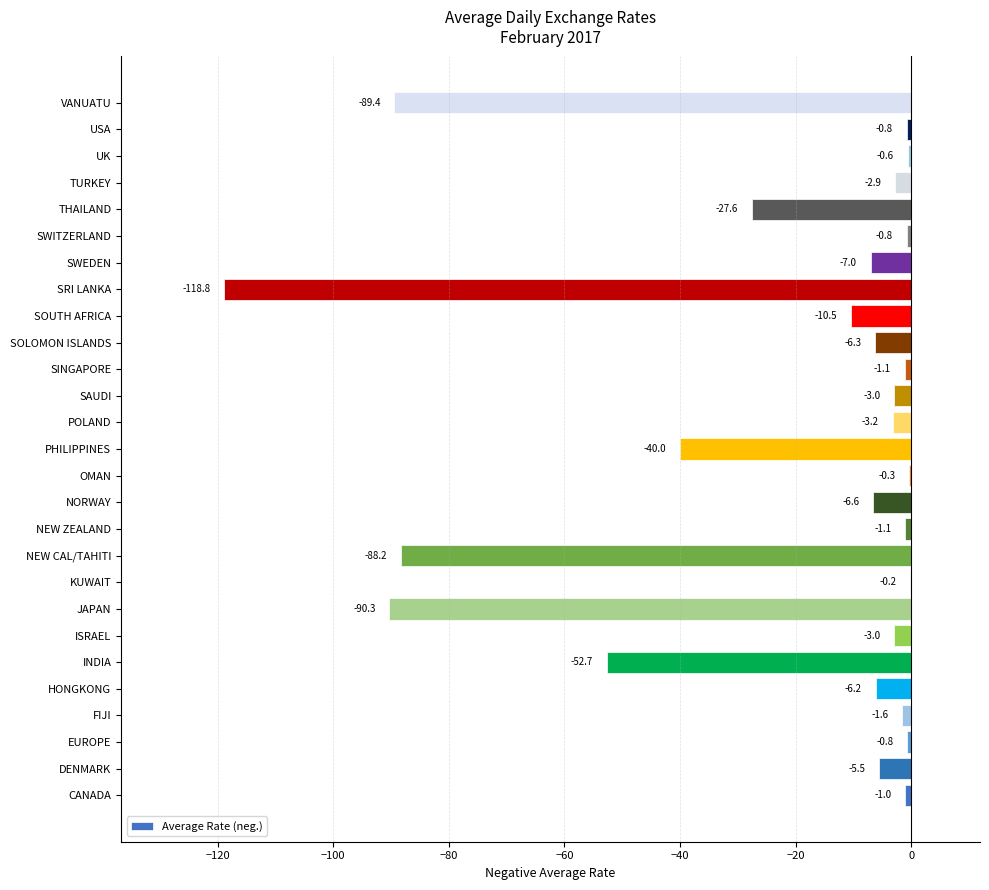

The chart shows a value of -90.3 at JAPAN. True or false?

True